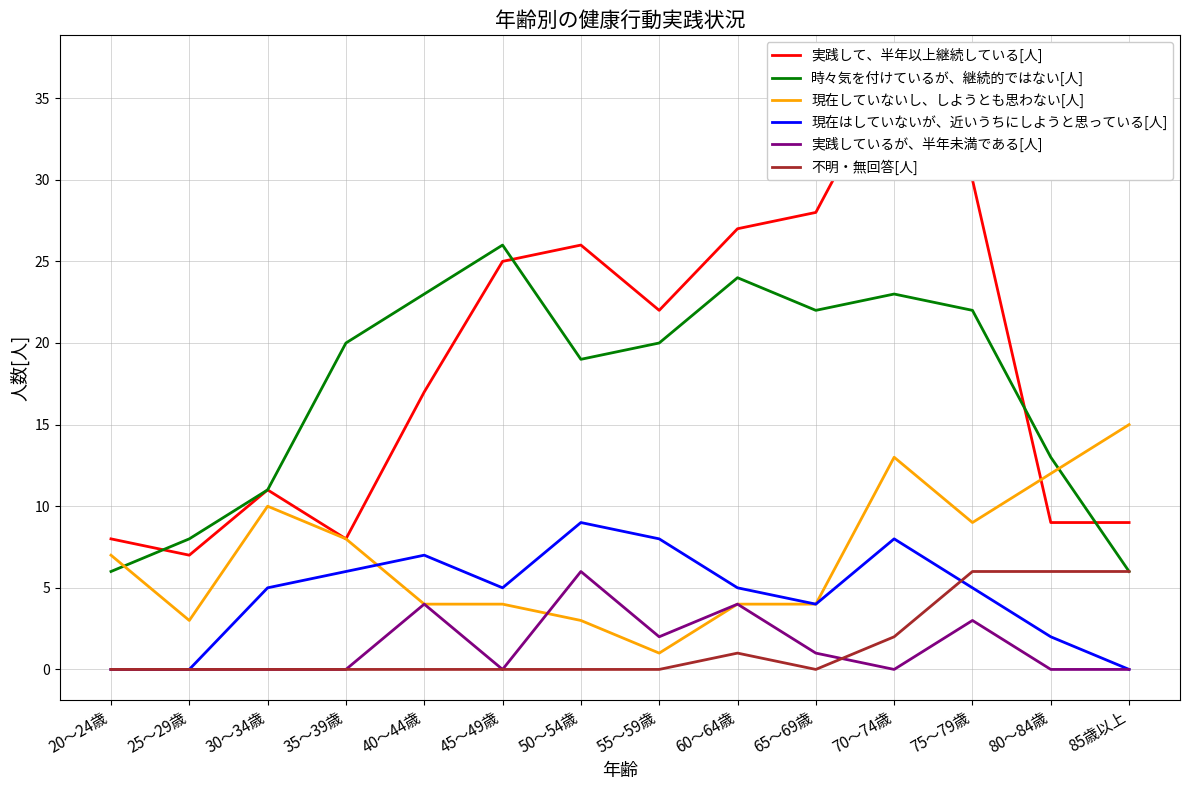

Is it true that 実践しているが、半年未満である[人] equals 2 at 70～74歳?

False